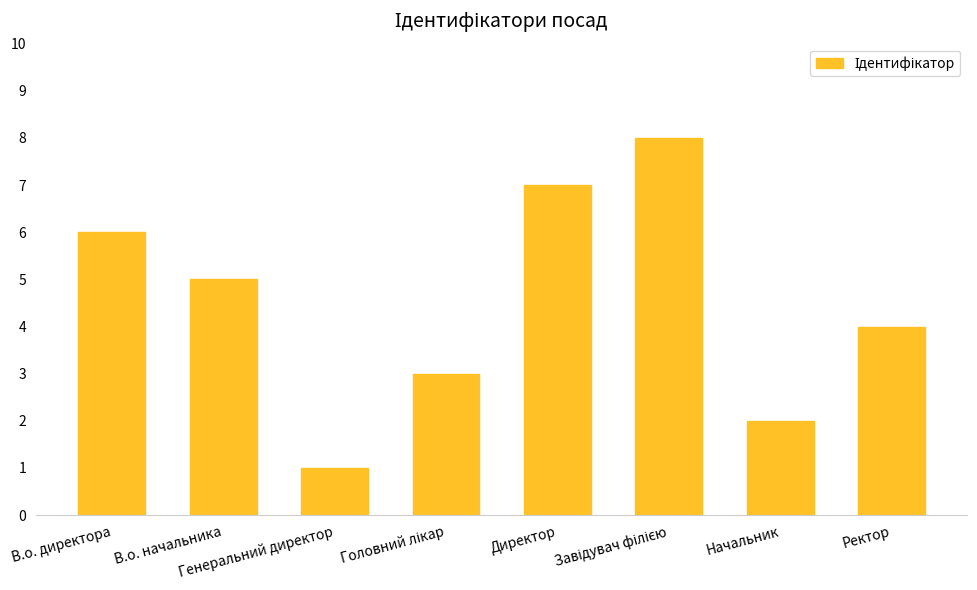

What value does the data have at Начальник?

2